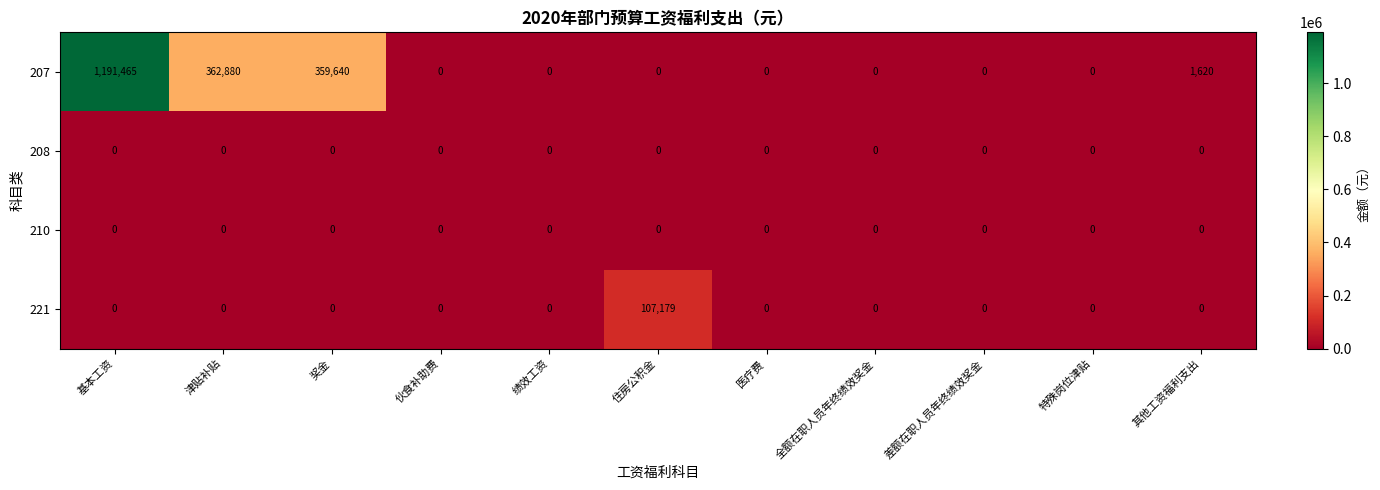

True or false: 221 has a value of 0 at 医疗费.

True